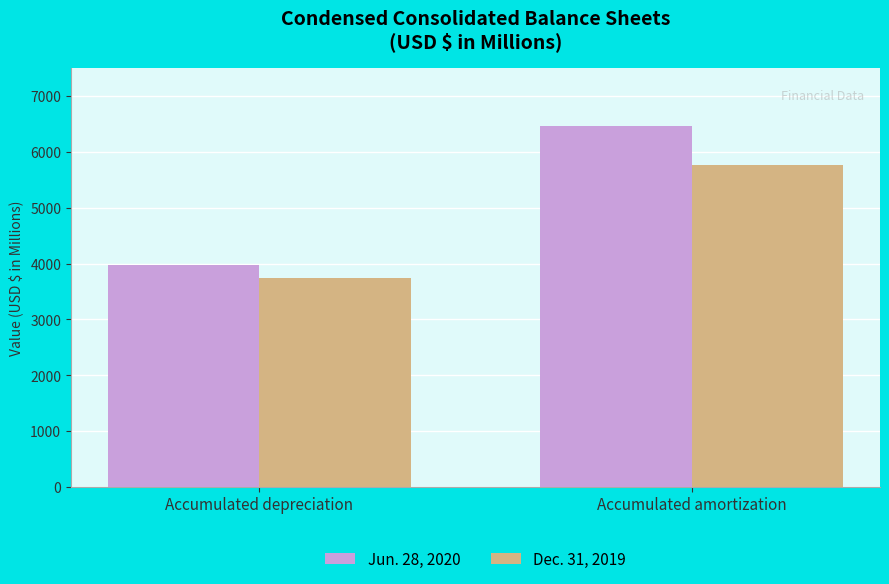

What is the sum of the Jun. 28, 2020 values at Accumulated amortization and Accumulated depreciation?

10434